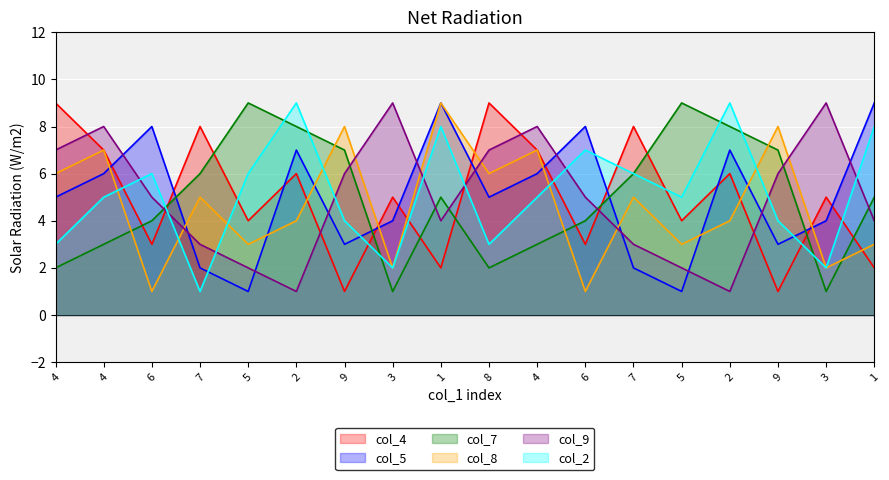

Which series changed the most between 1 and 4?

col_4